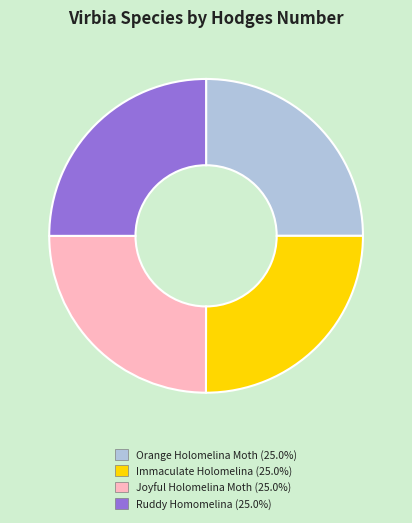

Is there a majority slice in this chart?

No